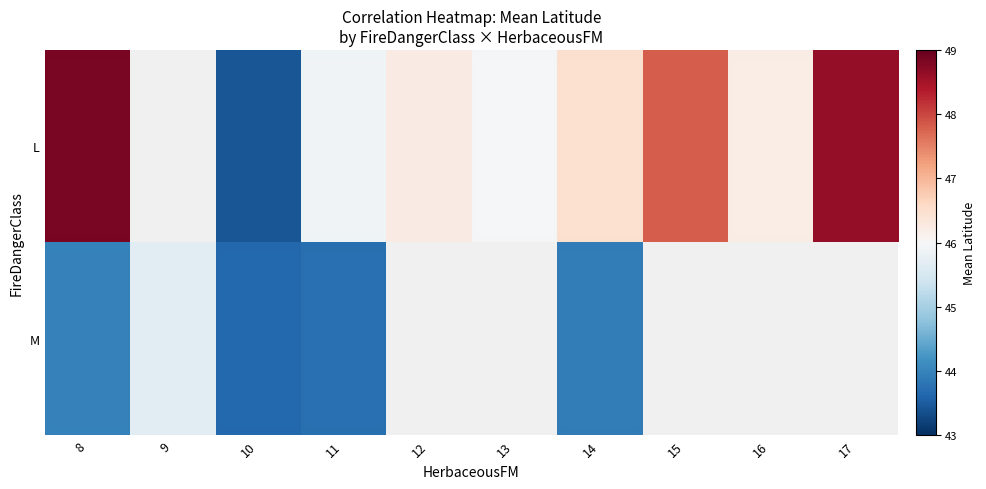

How many data points in L are above 46?

6